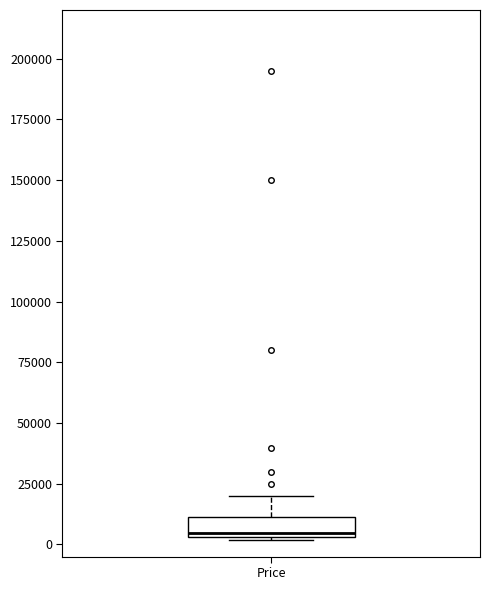

Read this box plot against the y-axis: the position of the median line, the range covered by the box, and the ends of both whiskers. The values are not printed on the chart, so give them approximately, as read against the axis.

median 5000 (just above the box's lower edge), box 5000 to 10000, whiskers 0 to 20000